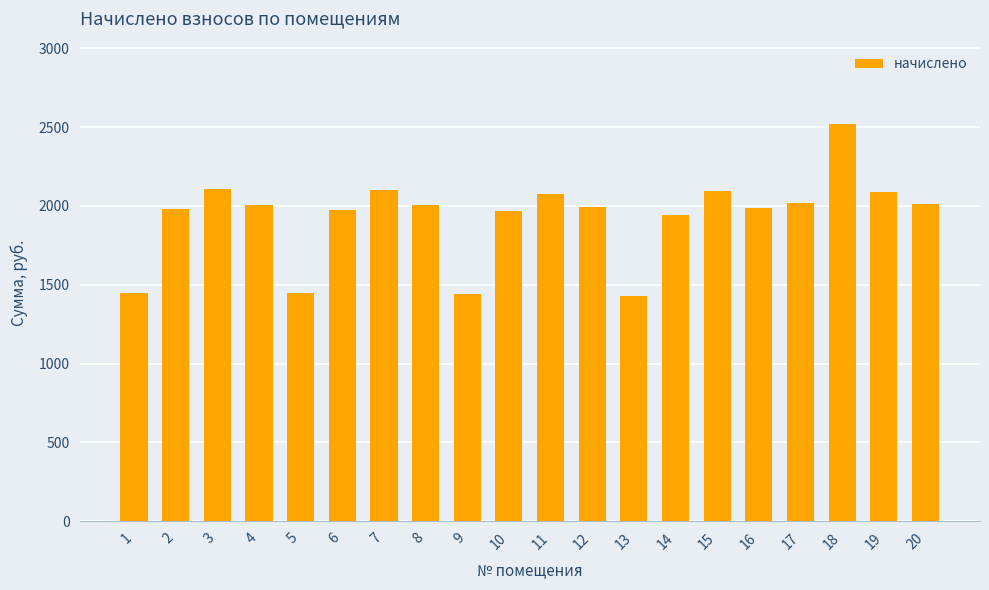

Approximately how many times larger is the value at 18 compared to 3?

1.2